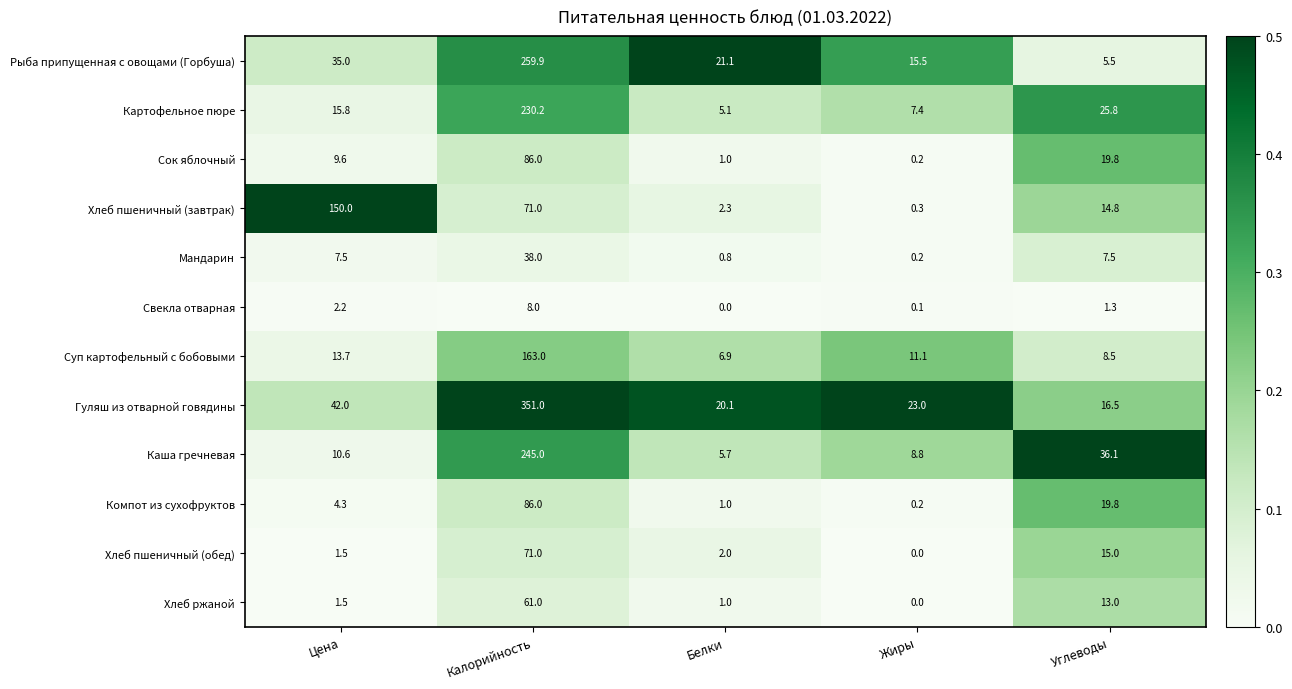

What is the spread (max minus min) of values at Цена?

148.5